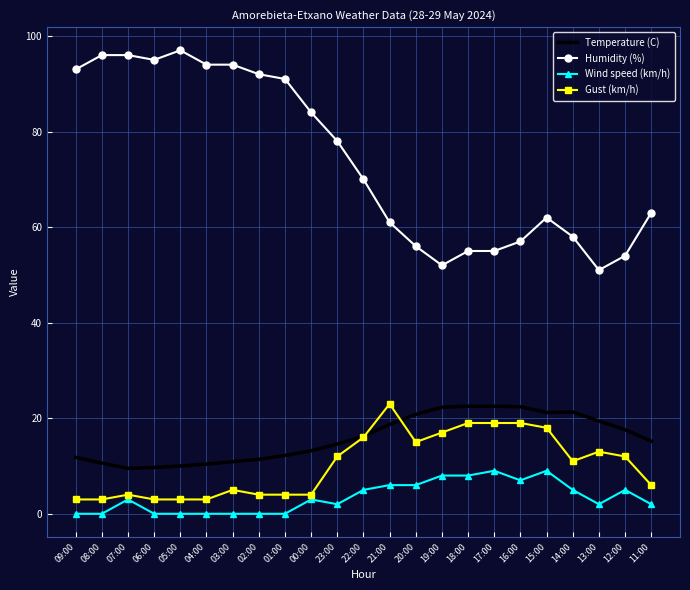

True or false: Wind speed (km/h) and Gust (km/h) cross at least once.

False